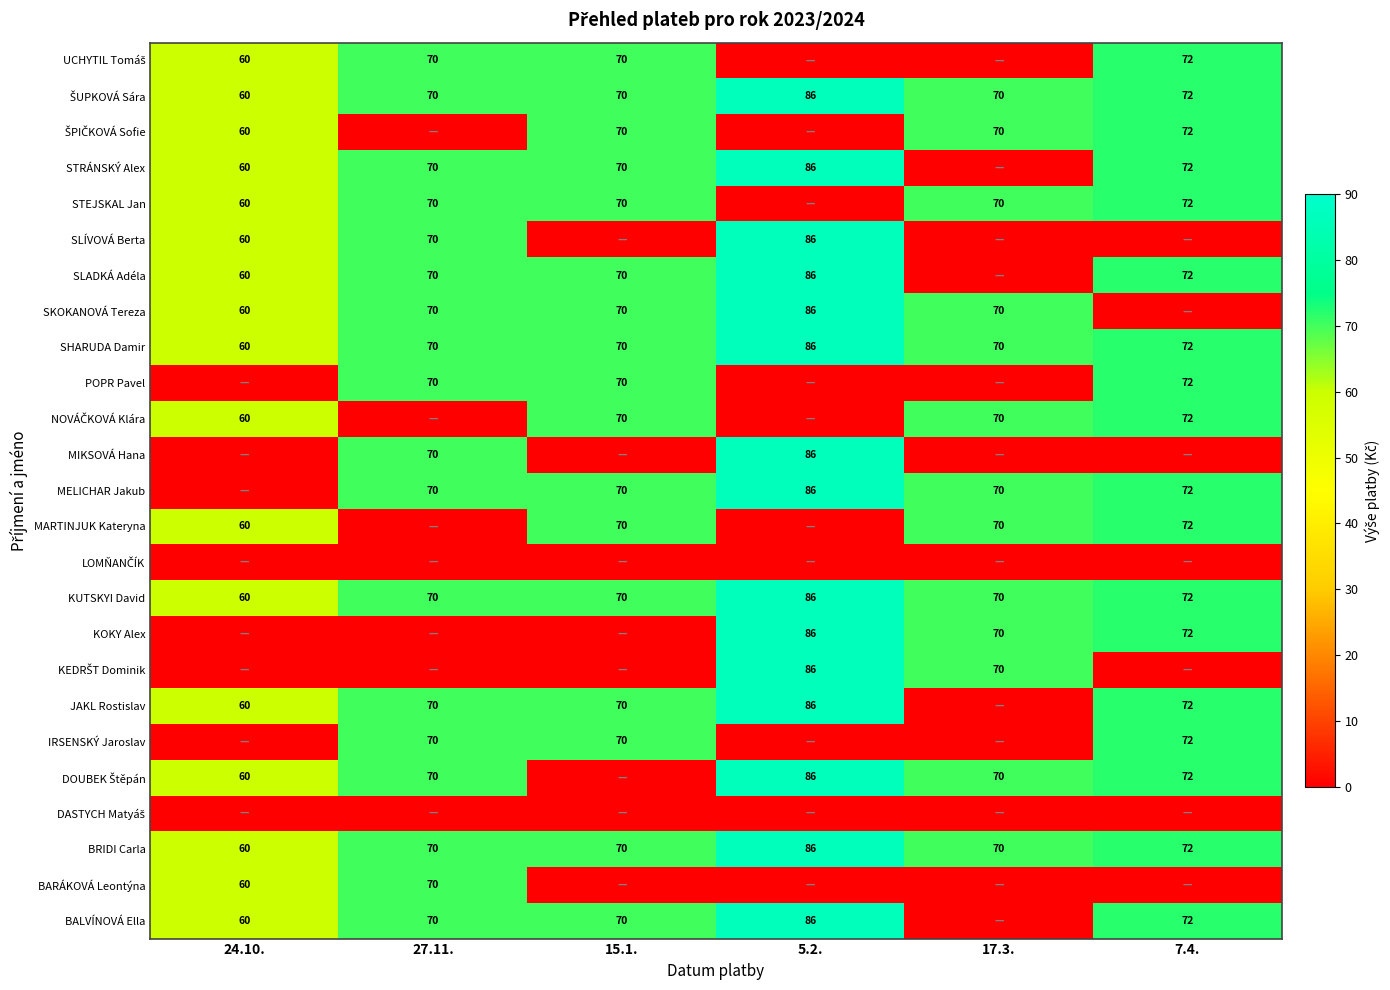

Count the number of categories in the chart.

6